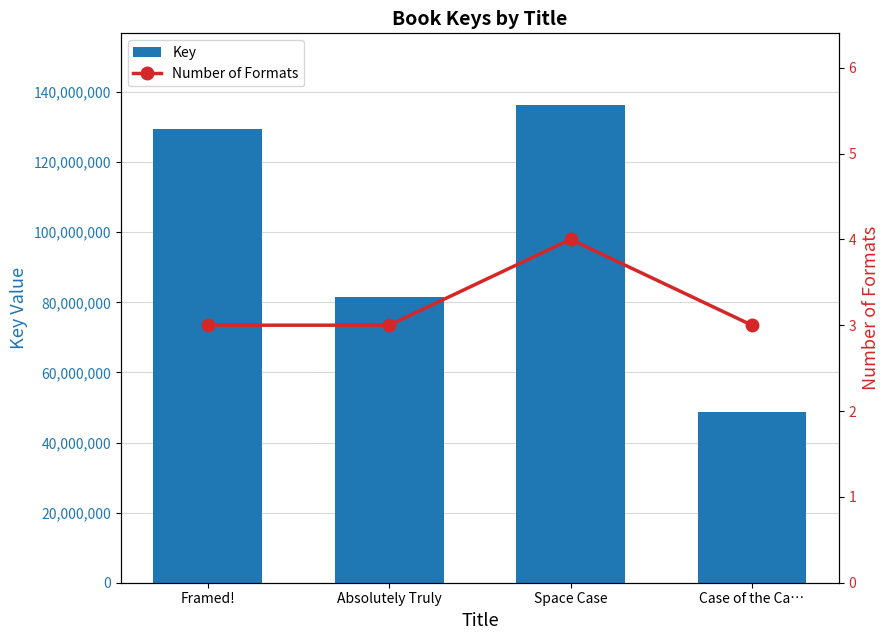

What is the sum of all Number of Formats values?

13